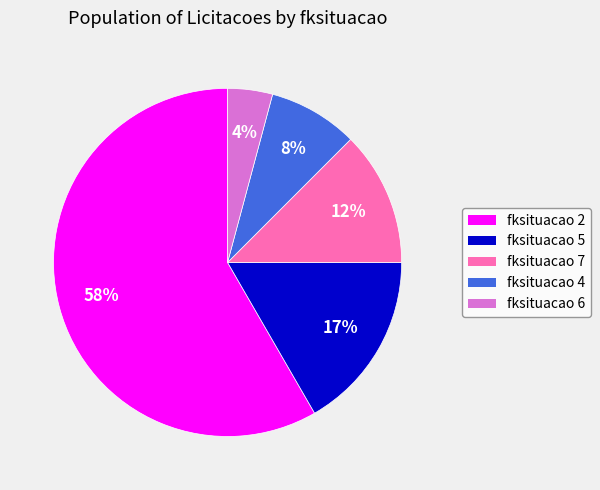

What is the smallest slice in the pie chart?

fksituacao 6